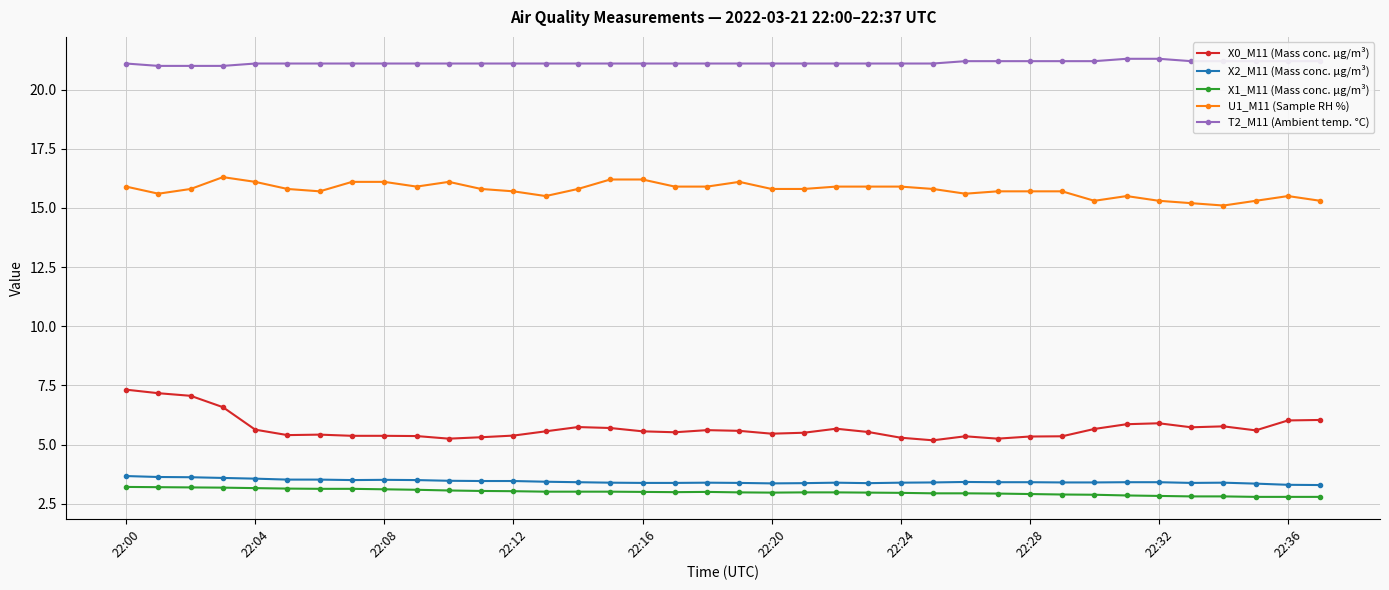

What is the average value of the X1_M11 (Mass conc. μg/m³) series?

3.0